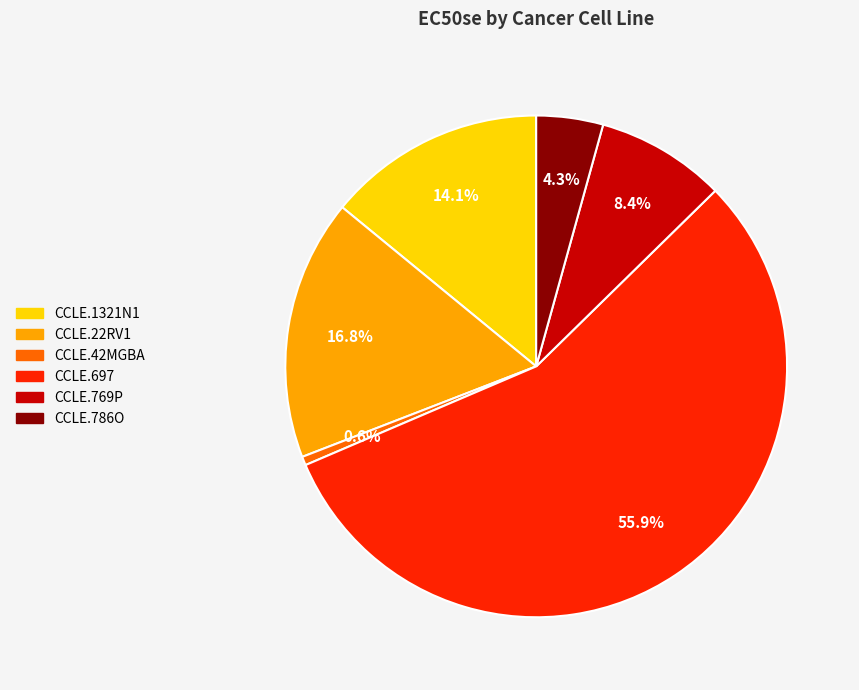

Which slice is the largest?

CCLE.697